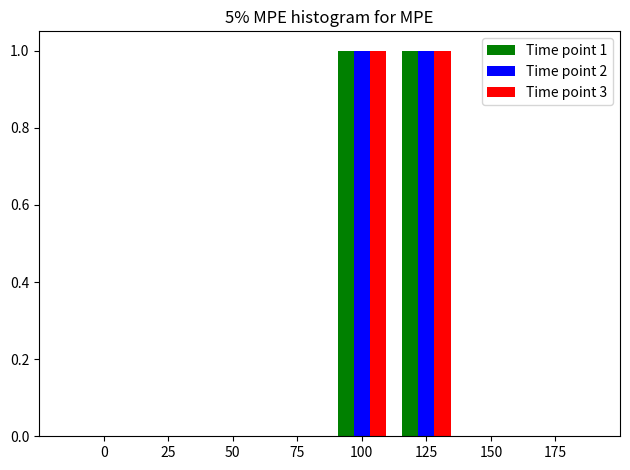

Reading left to right, list all the values displayed in this chart.

Time point 1: 0=0	25=0	50=0	75=0	100=1	125=1	150=0	175=0
Time point 2: 0=0	25=0	50=0	75=0	100=1	125=1	150=0	175=0
Time point 3: 0=0	25=0	50=0	75=0	100=1	125=1	150=0	175=0